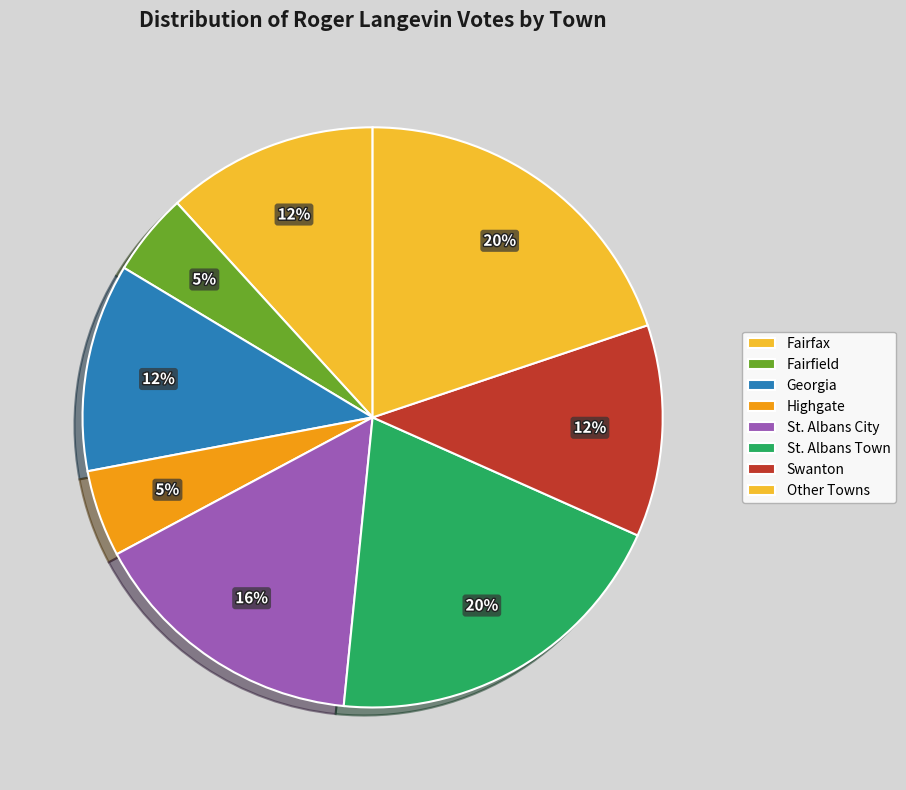

Which category has the biggest portion of the pie?

St. Albans Town